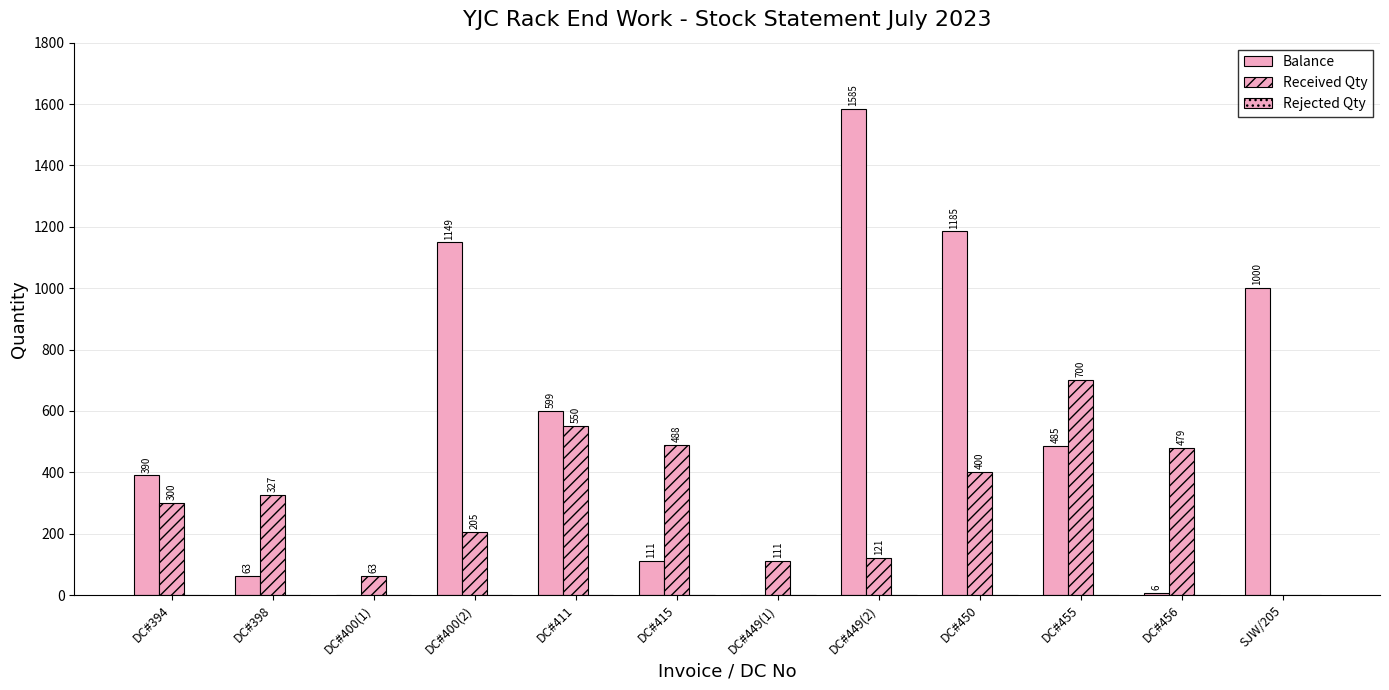

What is the maximum value shown in the chart?

1585